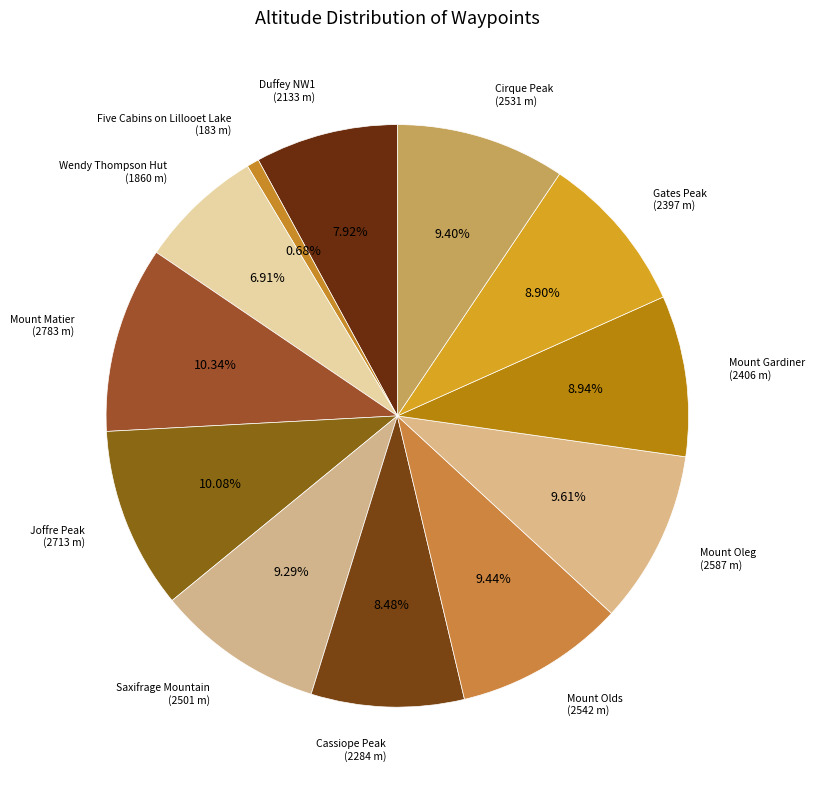

Rank the categories by value from highest to lowest.

Mount Matier, Joffre Peak, Mount Oleg, Mount Olds, Cirque Peak, Saxifrage Mountain, Mount Gardiner, Gates Peak, Cassiope Peak, Duffey NW1, Wendy Thompson Hut, Five Cabins on Lillooet Lake